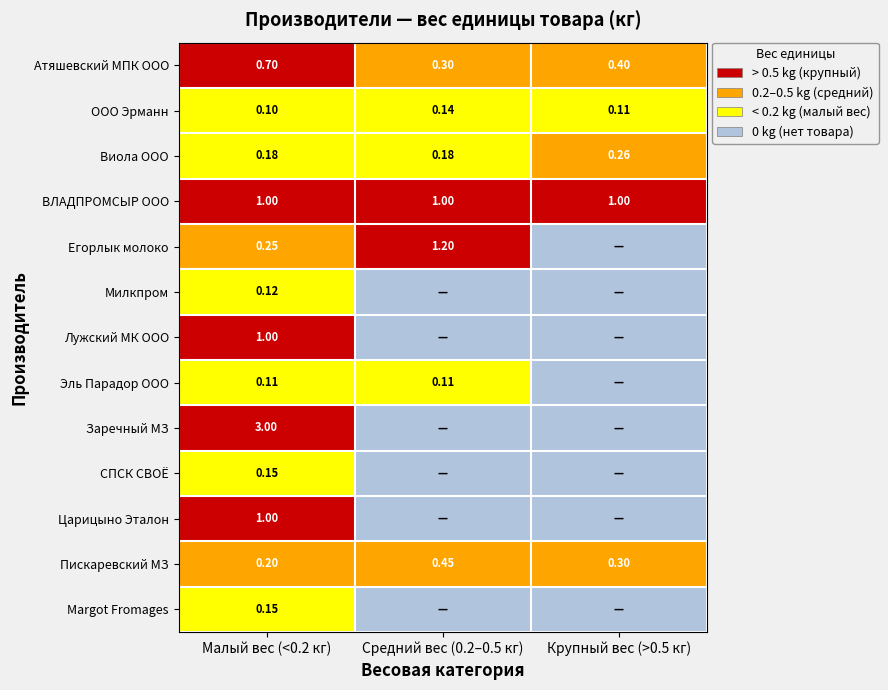

Is the value of Милкпром at Малый вес (<0.2 кг) greater than the value of Эль Парадор ООО at Средний вес (0.2–0.5 кг)?

Yes